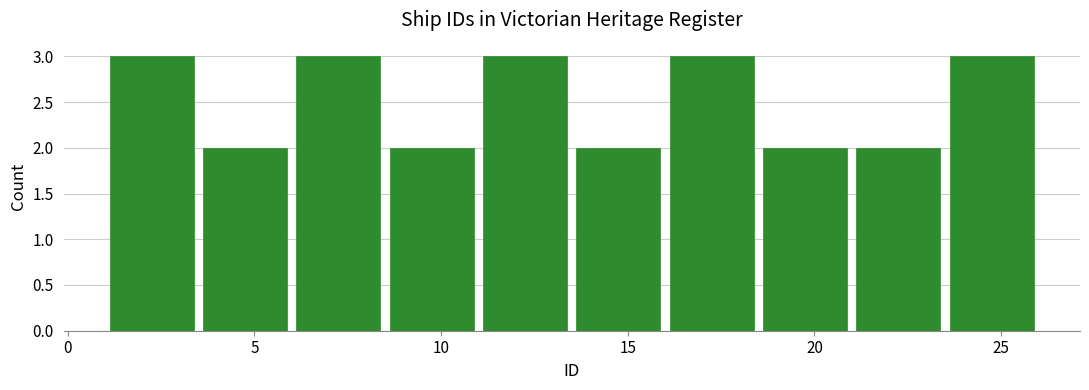

Reading left to right, transcribe this chart: for each bar, give the range it covers on the x-axis and its height. The values are not printed on the chart, so give them approximately, as read against the axis.

1.0 to 3.5: 3
3.5 to 6.0: 2
6.0 to 8.5: 3
8.5 to 11.0: 2
11.0 to 13.5: 3
13.5 to 16.0: 2
16.0 to 18.5: 3
18.5 to 21.0: 2
21.0 to 23.5: 2
23.5 to 26.0: 3